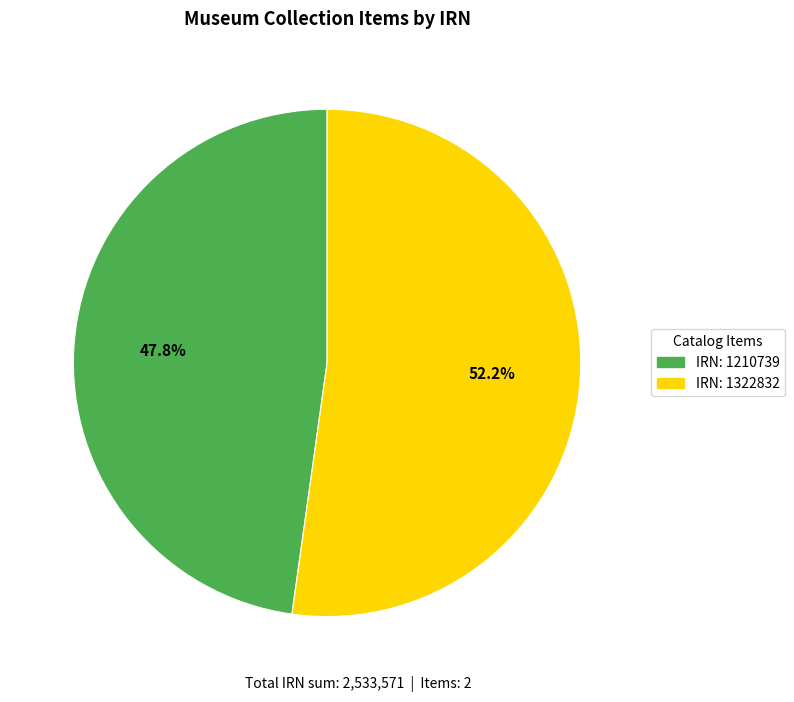

What is the smallest slice in the pie chart?

IRN: 1210739